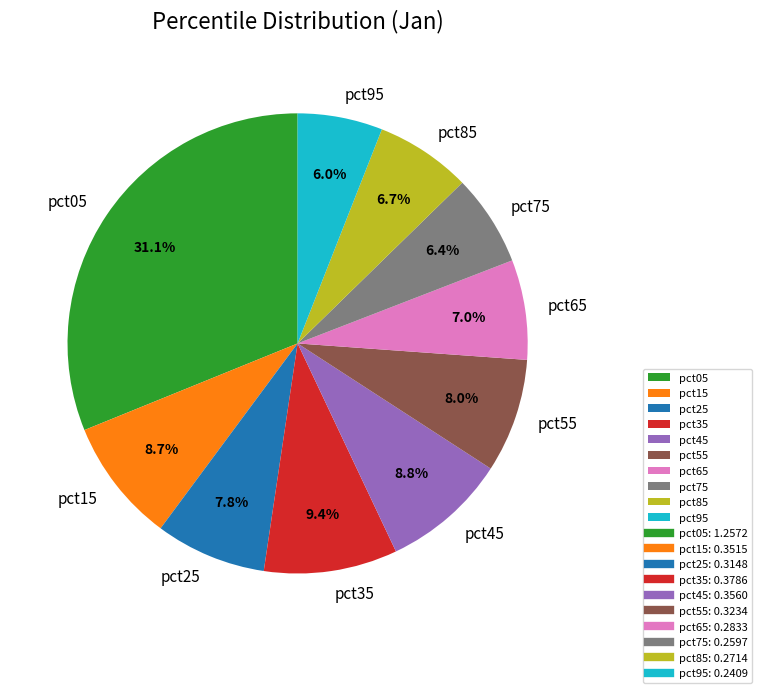

Which category has the biggest portion of the pie?

pct05